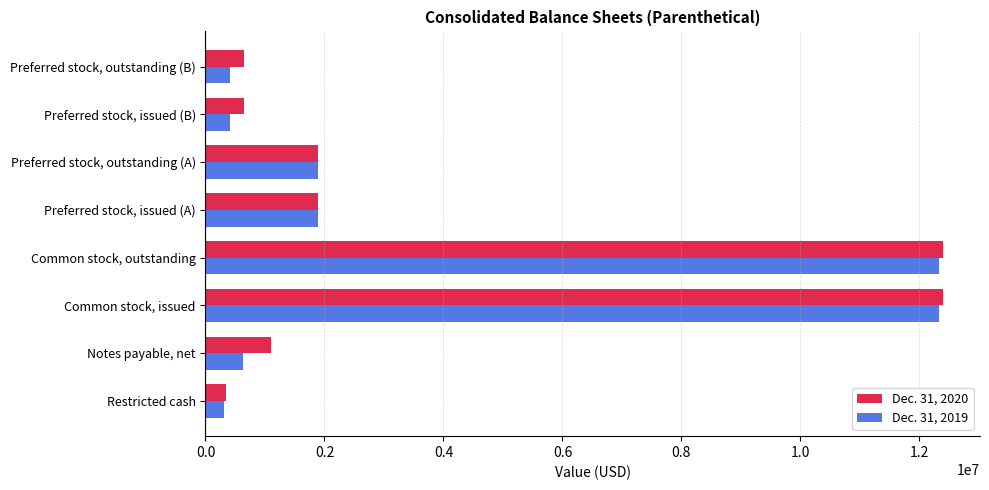

How many series are shown in this chart?

2